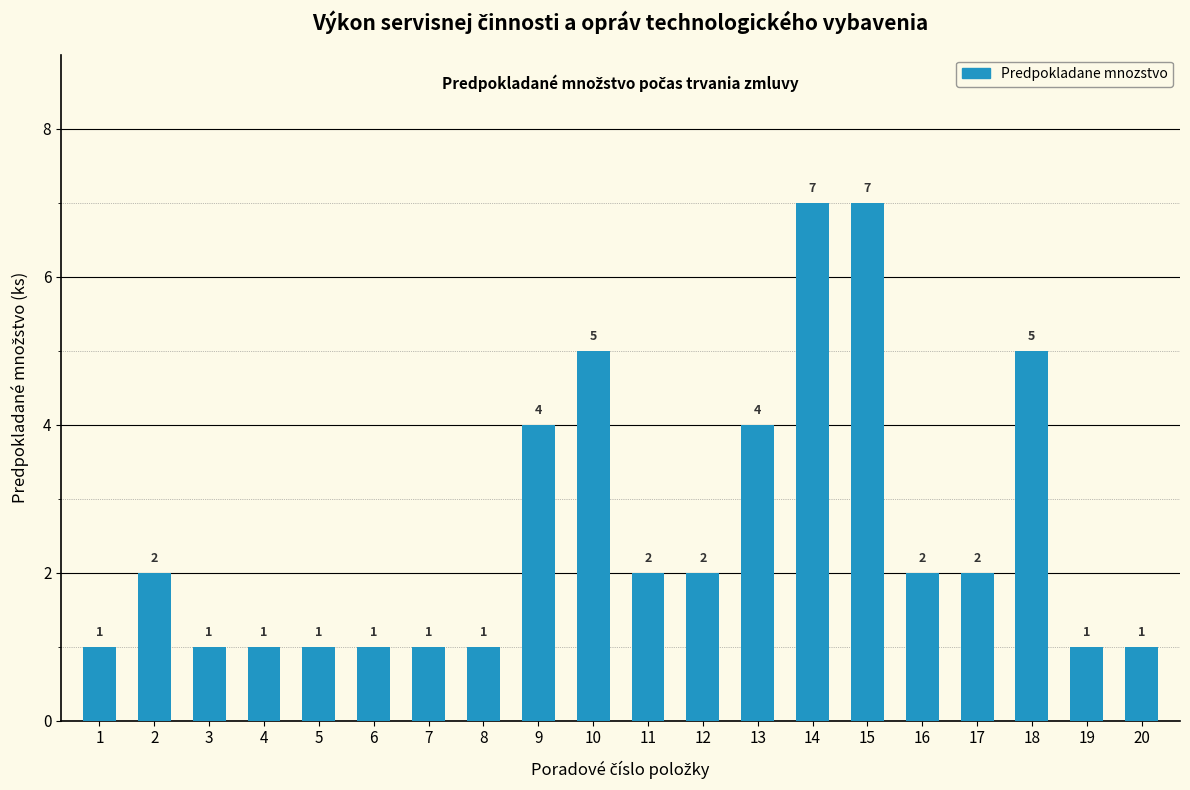

How many data points are less than 2?

9